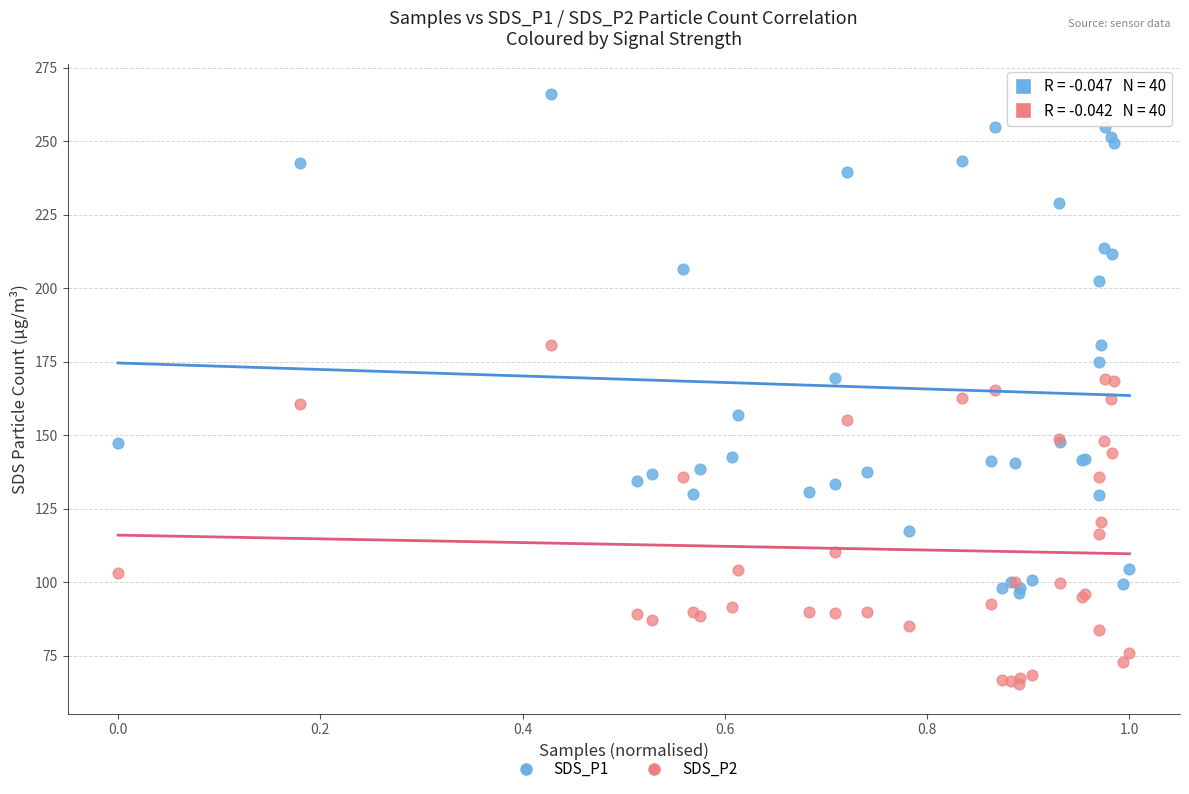

Which series reaches the maximum Y coordinate?

SDS_P1